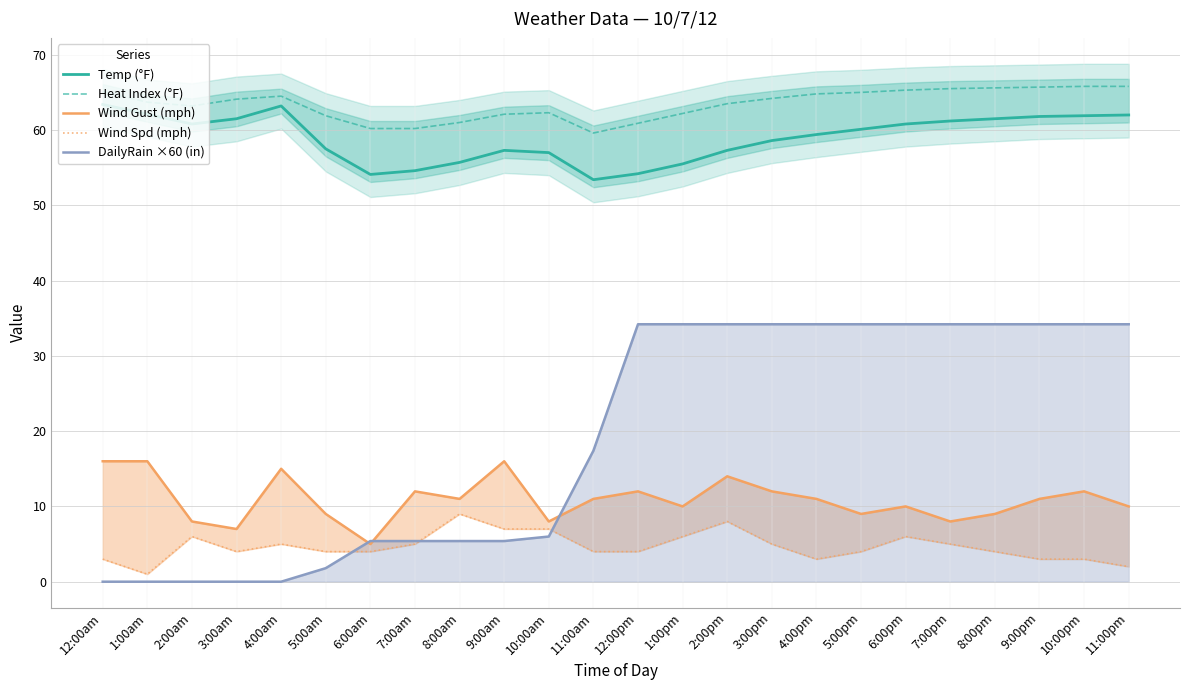

True or false: Temp (°F) and DailyRain ×60 (in) intersect in this chart.

False